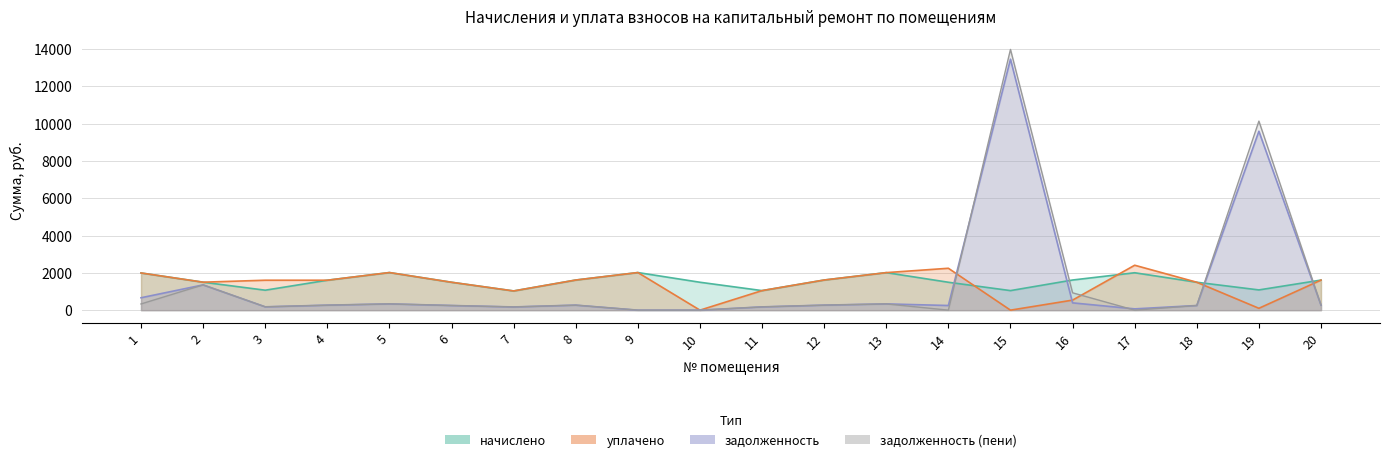

Which series ends up on top after the final intersection of начислено and задолженность?

начислено